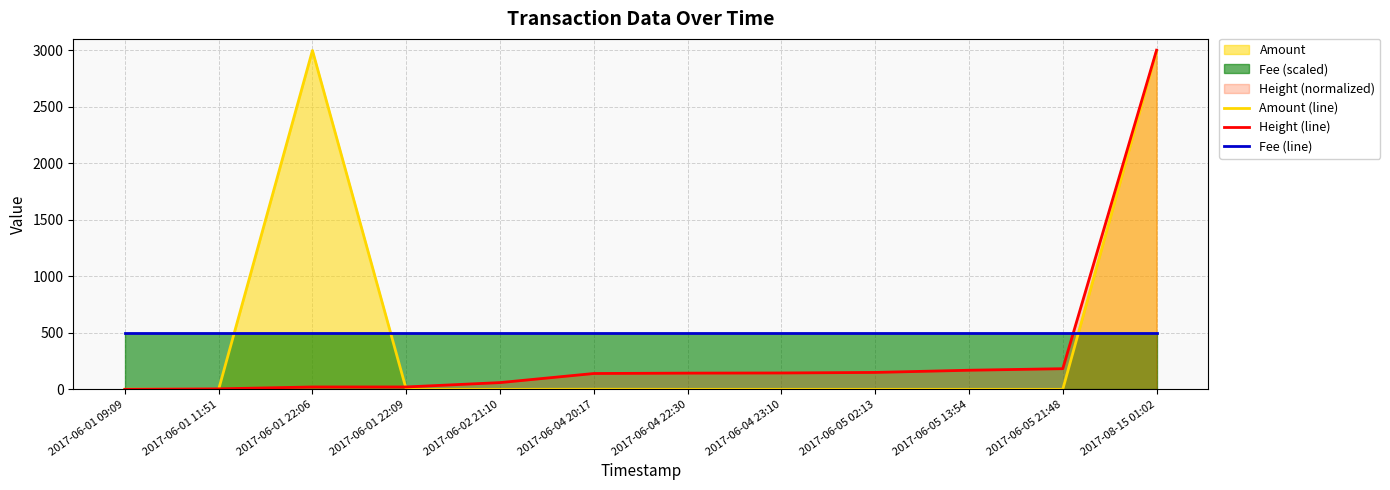

Where do Amount (line) and Height (line) first cross each other?

2017-06-01 09:09 and 2017-06-01 11:51